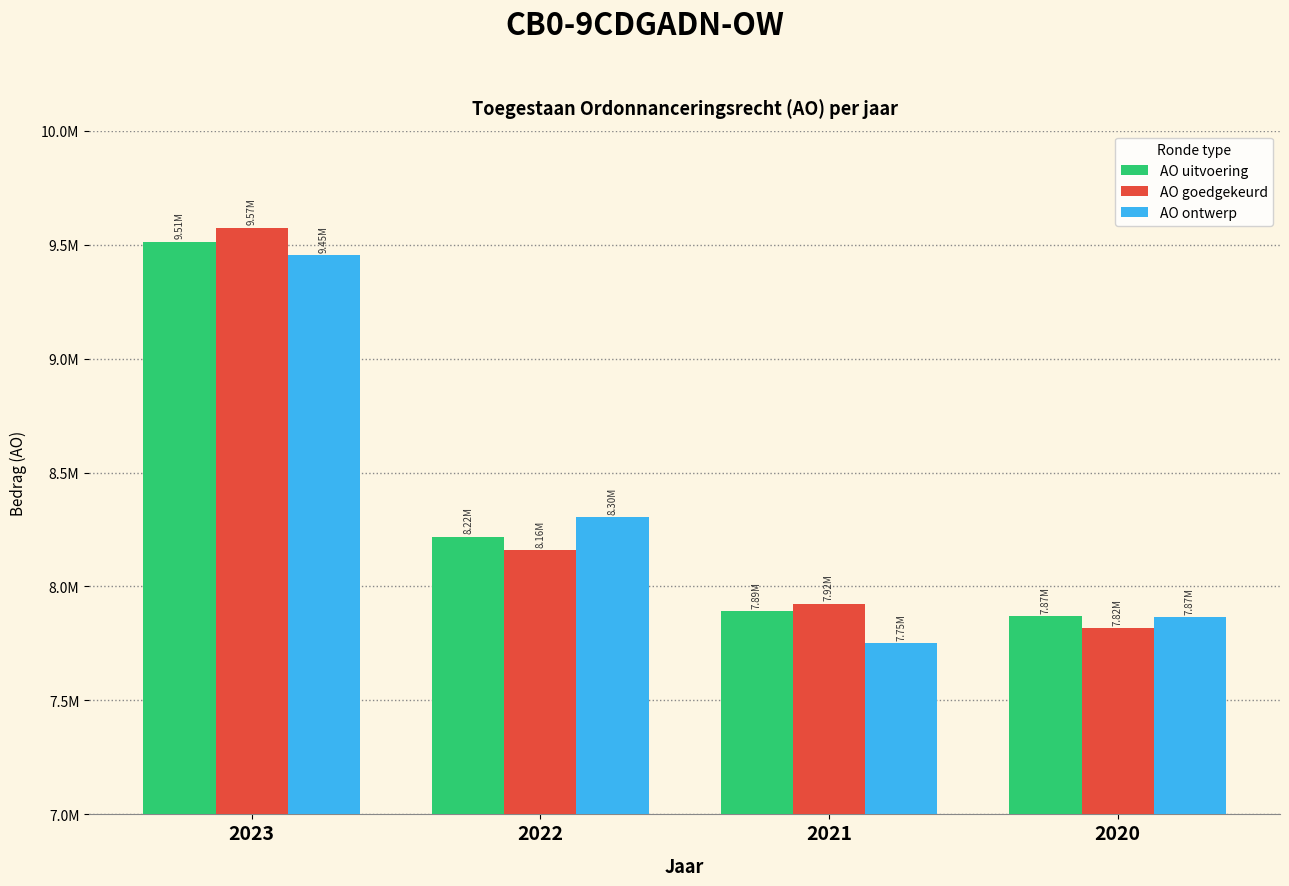

Does the chart contain any negative values?

No